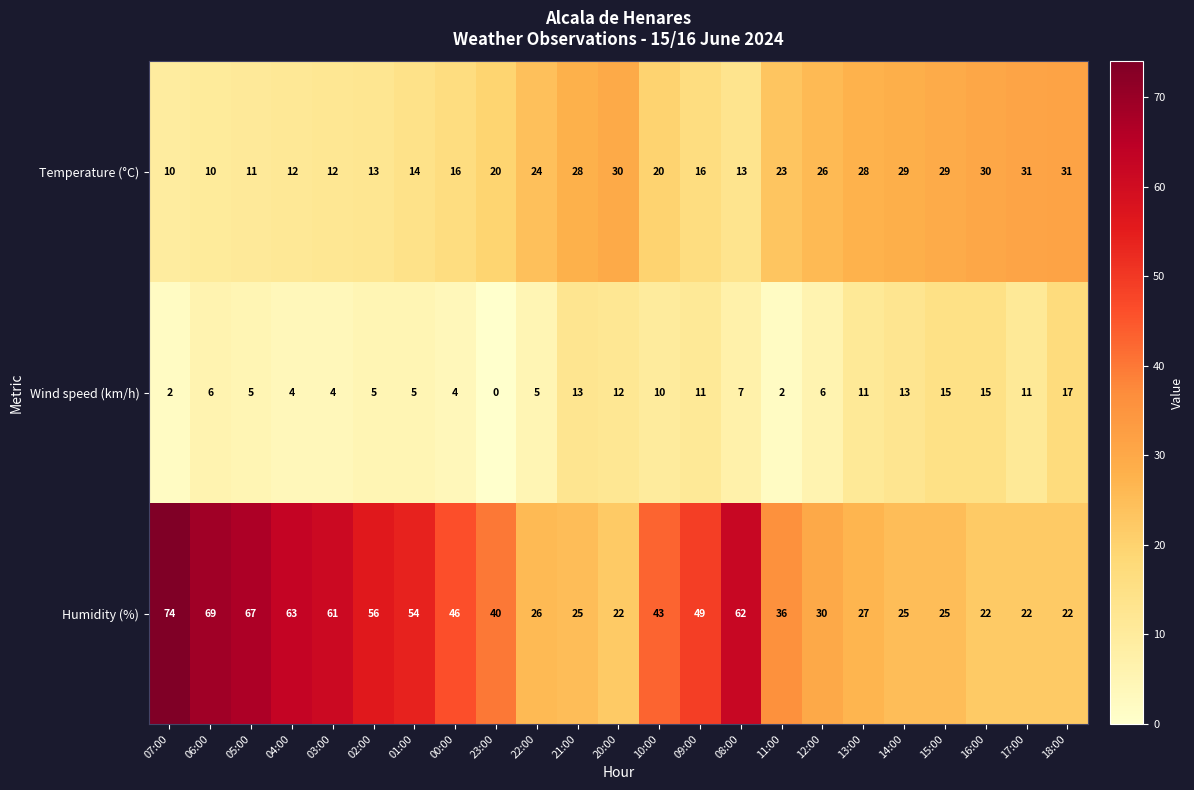

What is the difference between the maximum and minimum values in the Humidity (%) series?

52